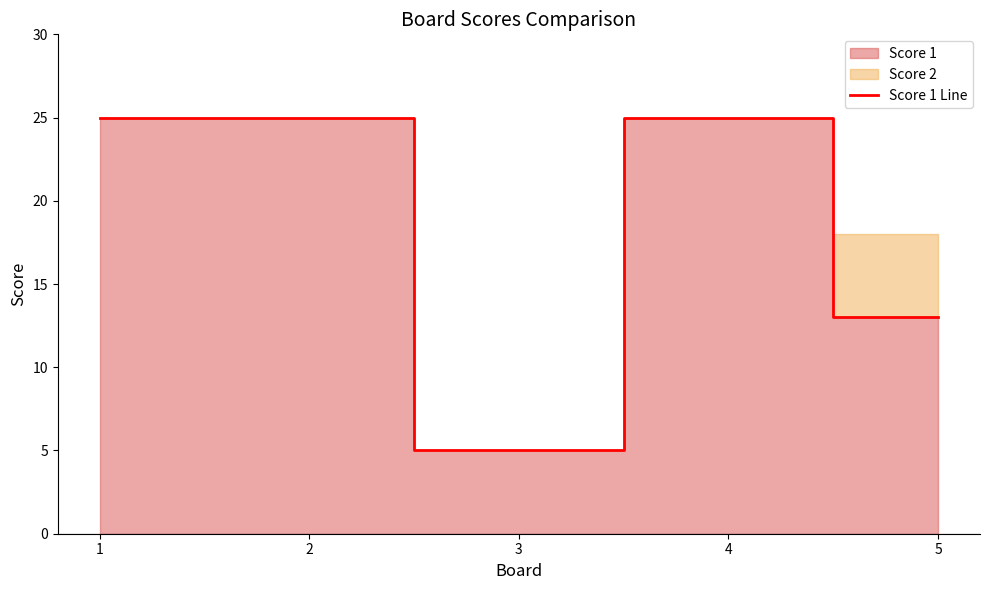

What is the ratio of the value at 5 to the value at 1?

0.5